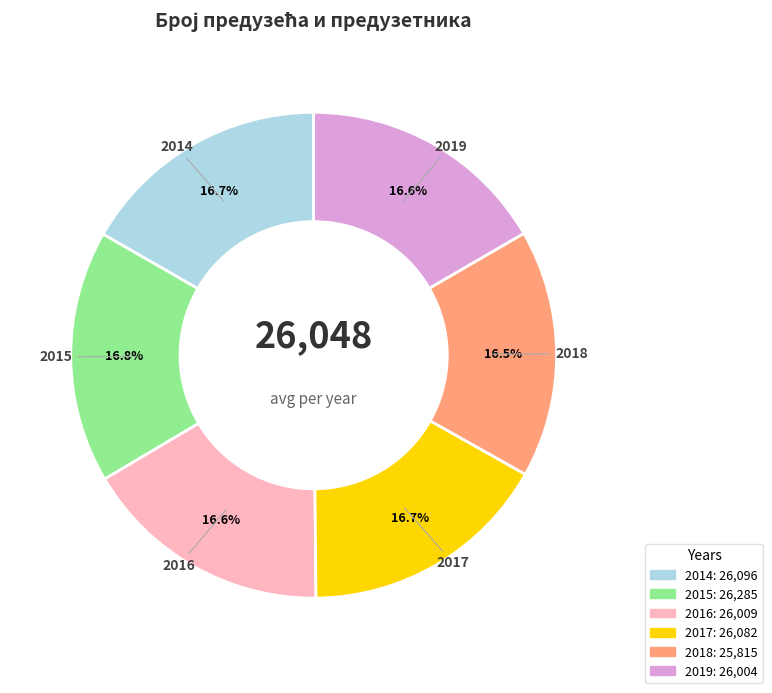

What percentage is the 2016 slice, to the nearest percent?

17%